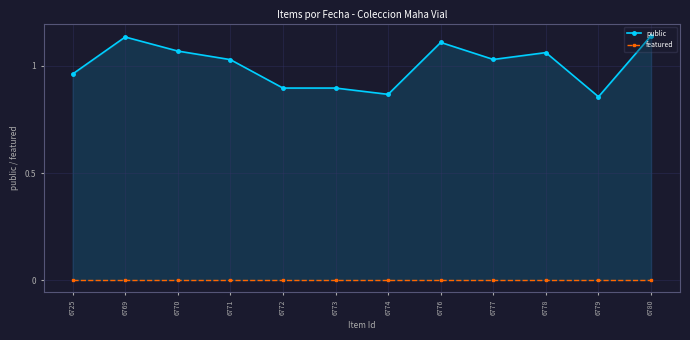

True or false: public and featured cross at least once.

False